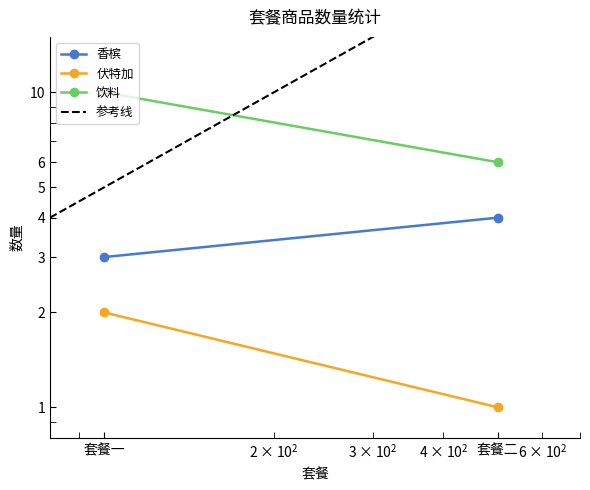

What is the total value across all series at 套餐一?

19